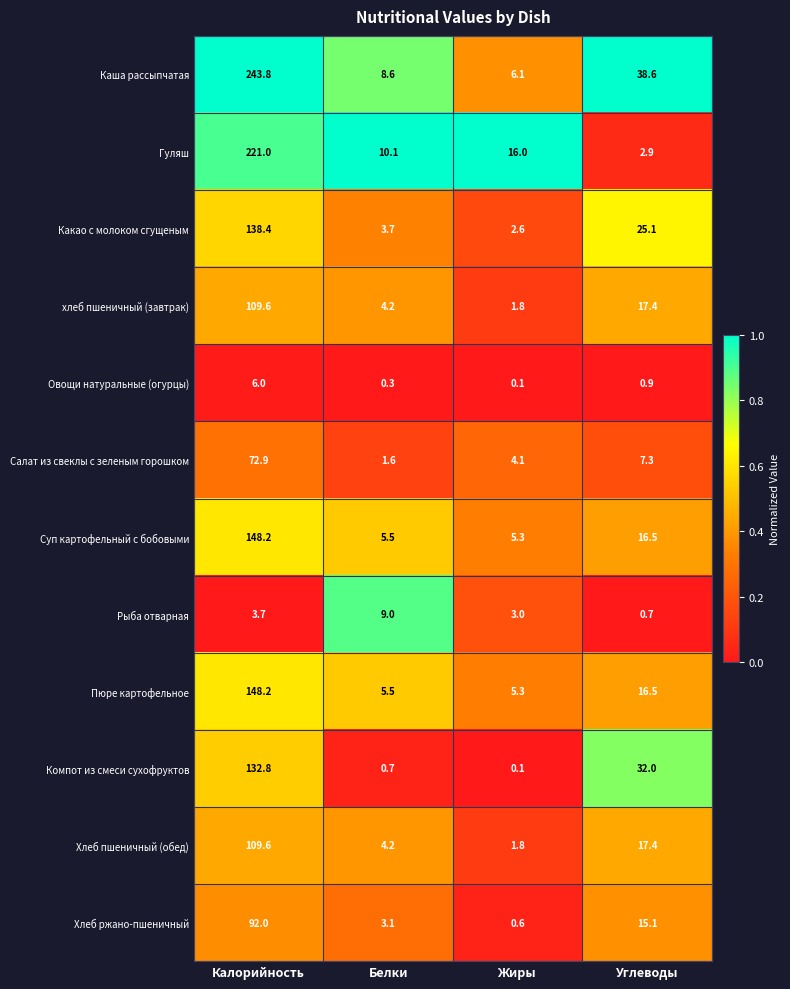

At which category does the chart reach its peak across all series?

Калорийность